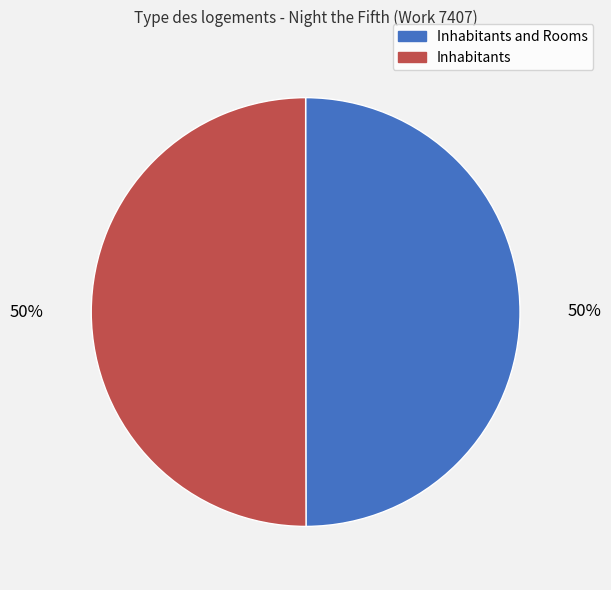

To the nearest percent, what is the average slice percentage?

50%